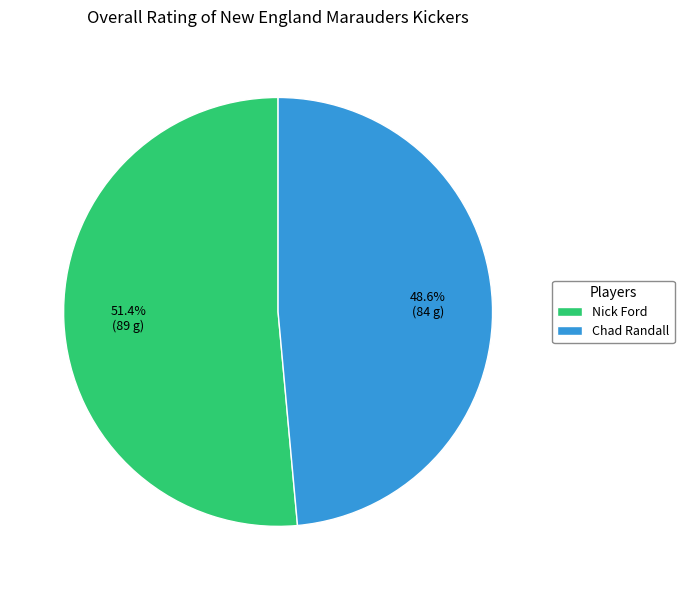

To the nearest percent, what is the combined percentage of Chad Randall and Nick Ford?

100%